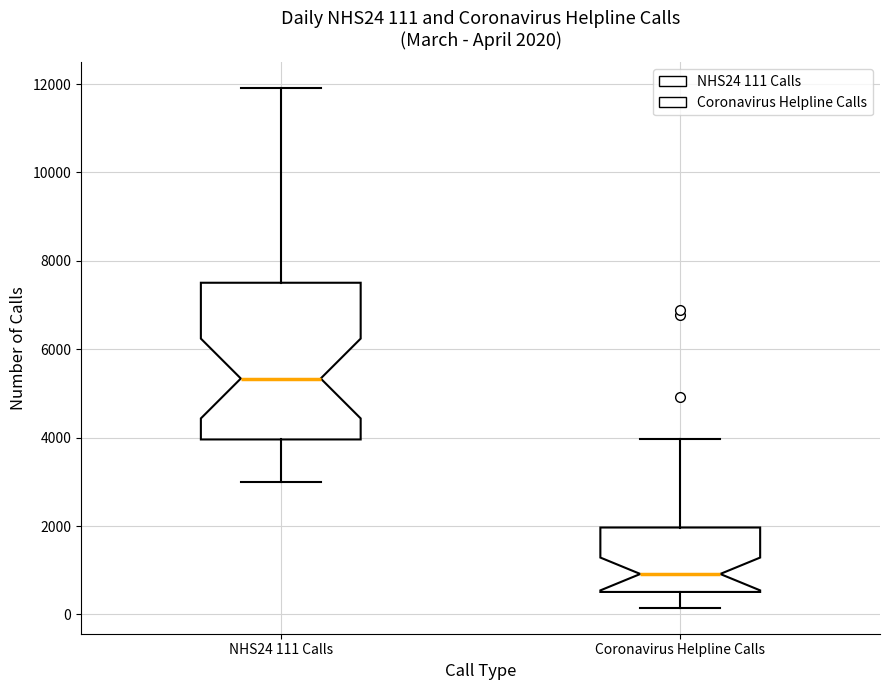

Which box's median line is the lowest?

Coronavirus Helpline Calls